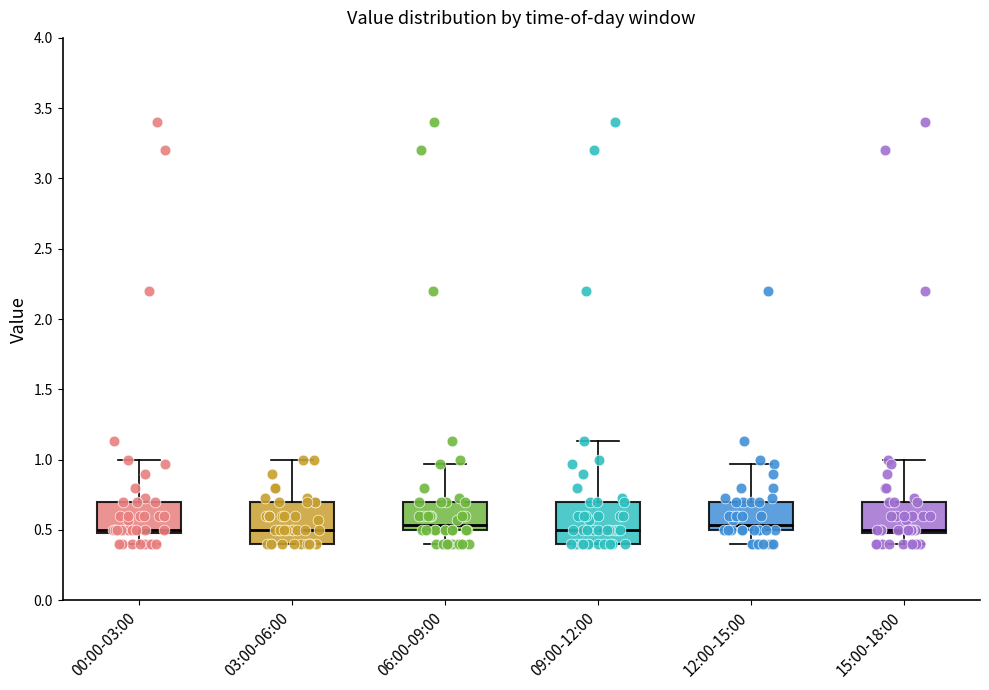

Reading left to right, read every box against the y-axis: the position of its median line, the range the box covers, and the ends of its whiskers. The values are not printed on the chart, so give them approximately, as read against the axis.

00:00-03:00: median 0.50 (just above the box's lower edge), box 0.50 to 0.70, whiskers 0.40 to 1.00
03:00-06:00: median 0.50, box 0.40 to 0.70, whiskers 0.40 to 1.00
06:00-09:00: median 0.55, box 0.50 to 0.70, whiskers 0.40 to 0.95
09:00-12:00: median 0.50, box 0.40 to 0.70, whiskers 0.40 to 1.15
12:00-15:00: median 0.55, box 0.50 to 0.70, whiskers 0.40 to 0.95
15:00-18:00: median 0.50 (just above the box's lower edge), box 0.50 to 0.70, whiskers 0.40 to 1.00